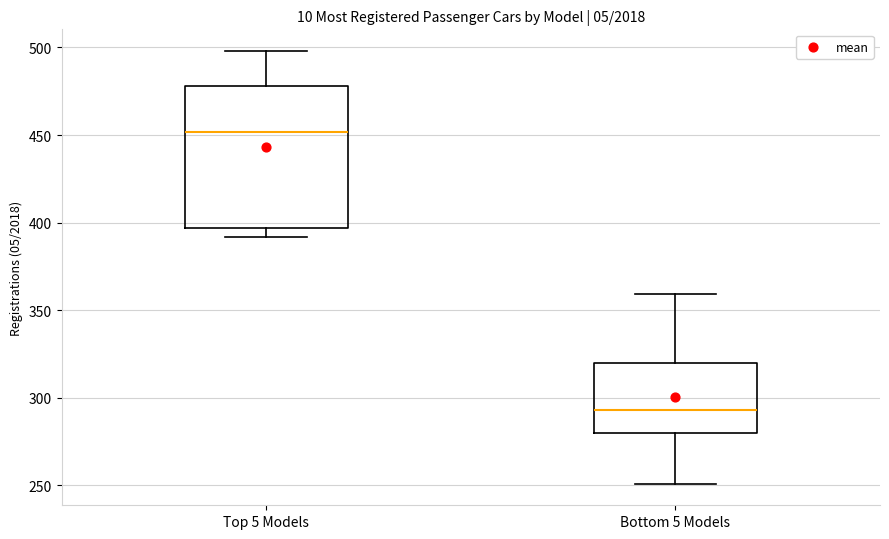

Where is the upper edge of the box for Bottom 5 Models on the y-axis? The values are not printed on the chart, so give them approximately, as read against the axis.

320